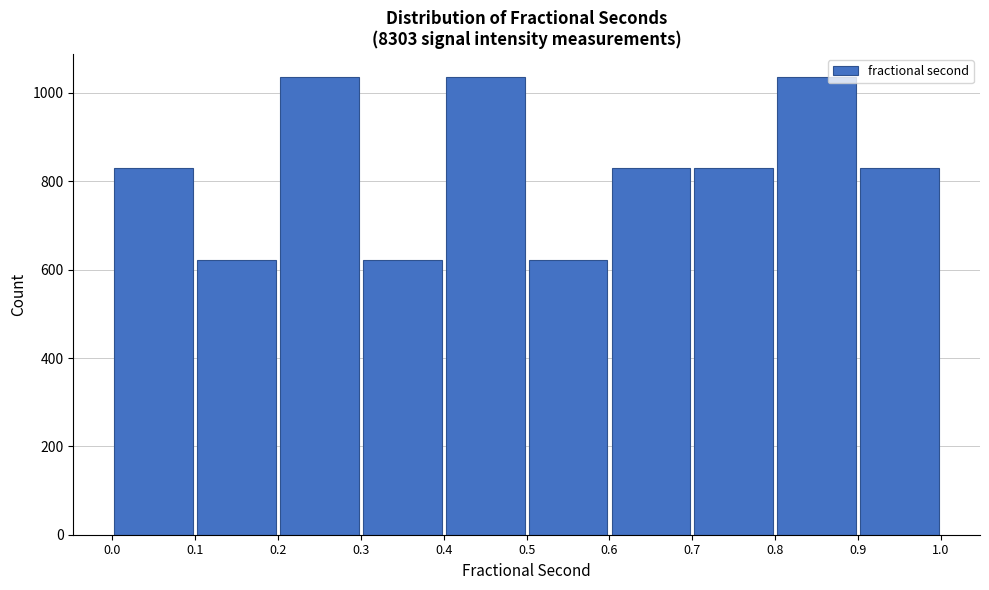

Reading left to right, list every bar in this chart as the range it spans on the x-axis followed by its height. The values are not printed on the chart, so give them approximately, as read against the axis.

0.0 to 0.1: 840
0.1 to 0.2: 620
0.2 to 0.3: 1040
0.3 to 0.4: 620
0.4 to 0.5: 1040
0.5 to 0.6: 620
0.6 to 0.7: 840
0.7 to 0.8: 840
0.8 to 0.9: 1040
0.9 to 1.0: 840